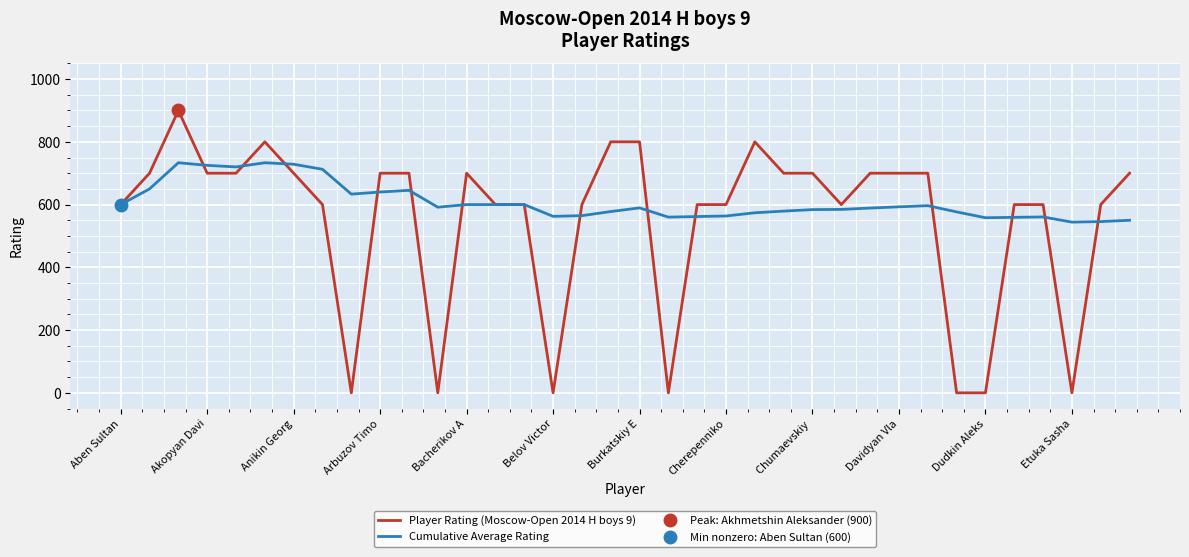

Is it true that Cumulative Average Rating equals 588.9 at 26?

True